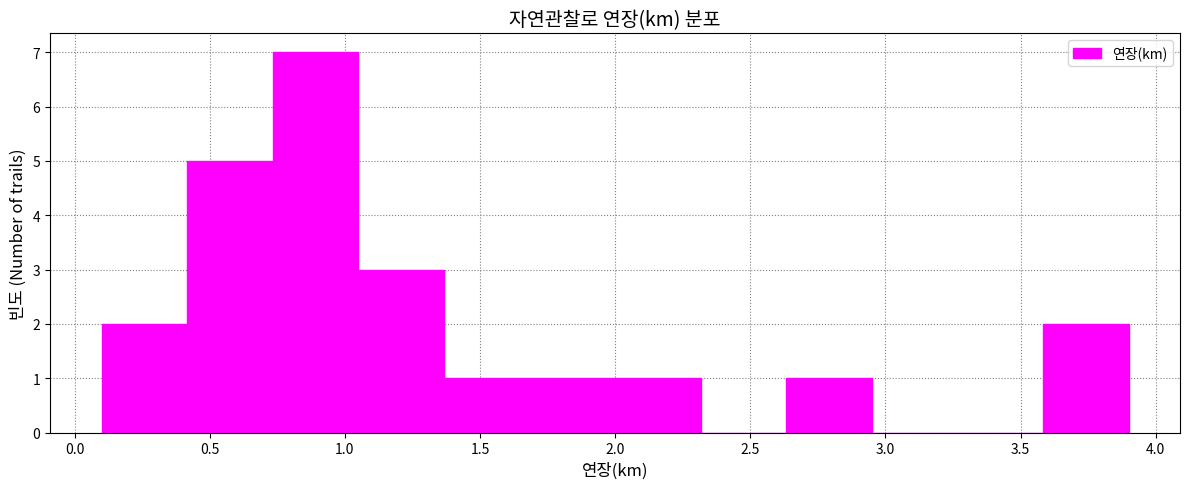

Which range on the x-axis has the tallest bar?

0.75 to 1.05